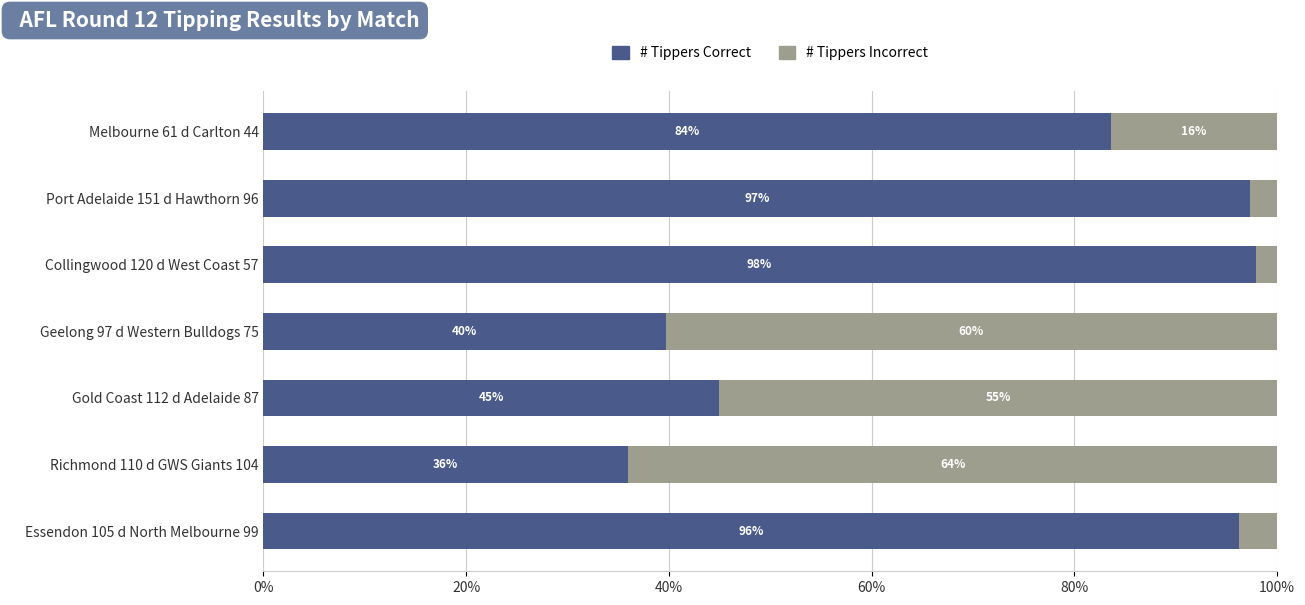

How many distinct data groups are displayed?

2